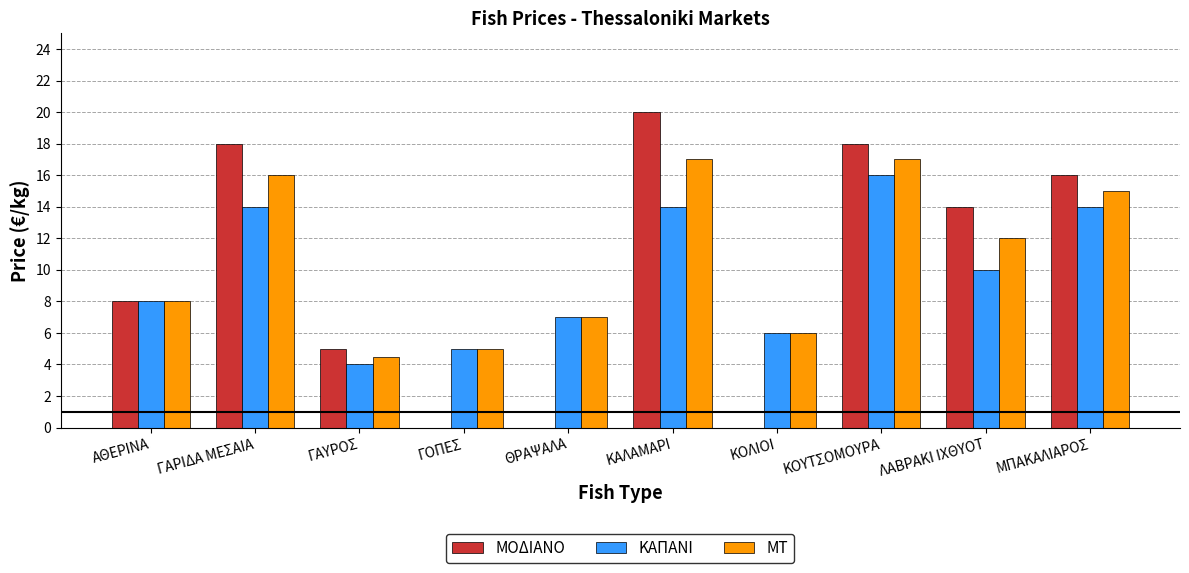

Between ΚΑΛΑΜΑΡΙ and ΜΠΑΚΑΛΙΑΡΟΣ, which series saw the biggest shift?

ΜΟΔΙΑΝΟ